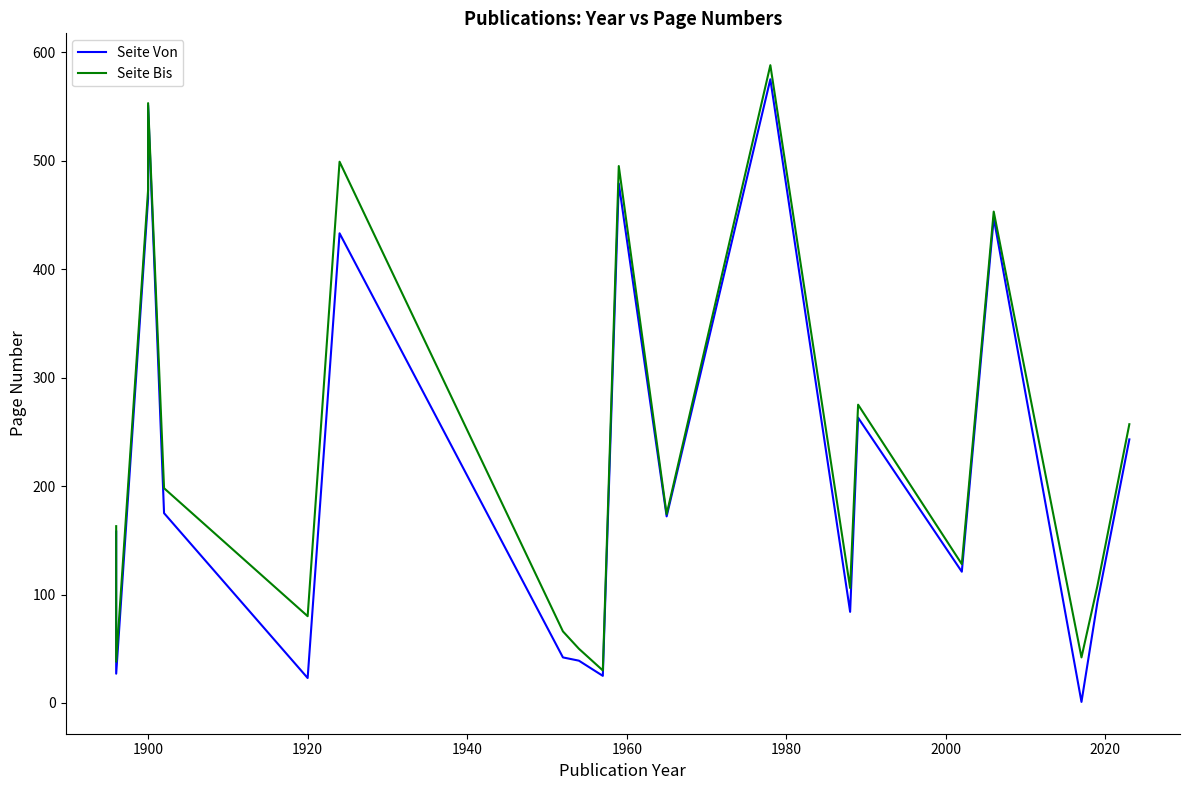

How many interior local valleys does the Seite Bis series have?

7